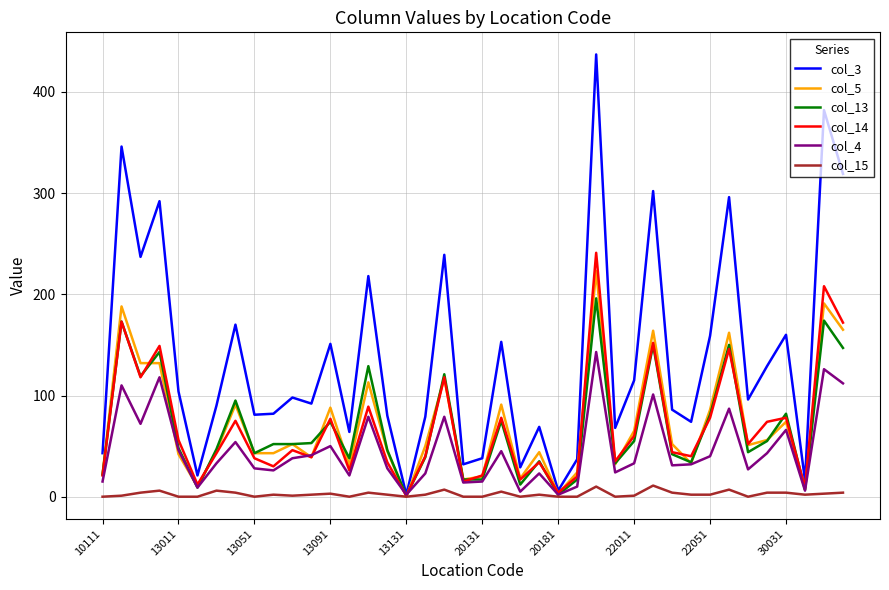

What is the greatest value displayed?

437